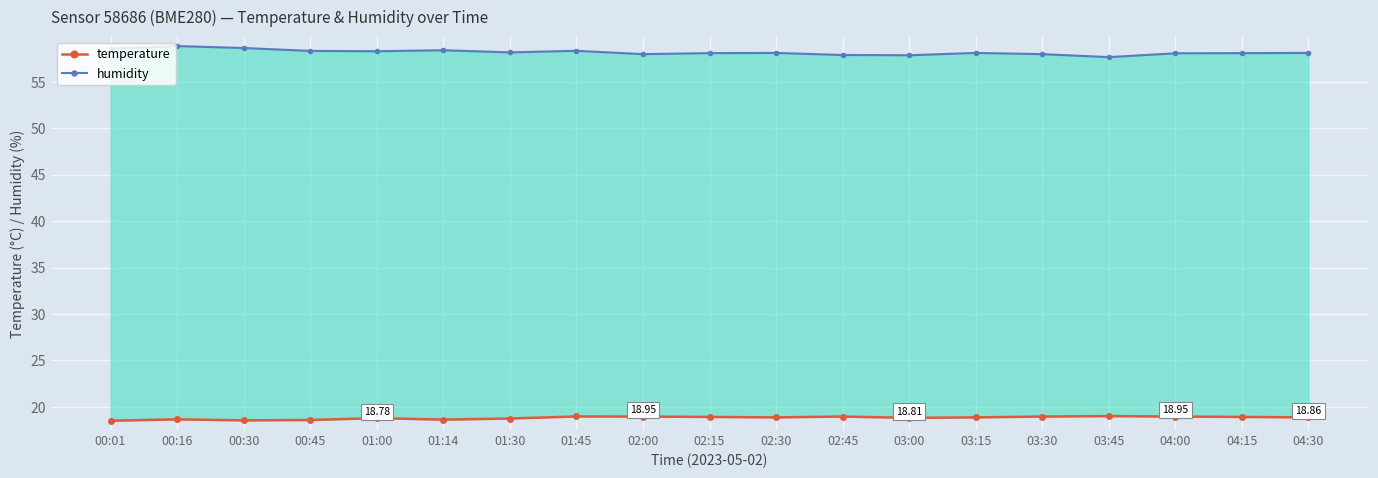

Reading left to right, list all the values displayed in this chart.

temperature: 18.5	18.6	18.5	18.6	18.8	18.6	18.7	19.0	18.9	18.9	18.9	18.9	18.8	18.9	18.9	19.0	18.9	18.9	18.9
humidity: 58.6	58.9	58.6	58.3	58.3	58.4	58.2	58.3	58.0	58.1	58.1	57.9	57.9	58.1	58.0	57.7	58.1	58.1	58.1